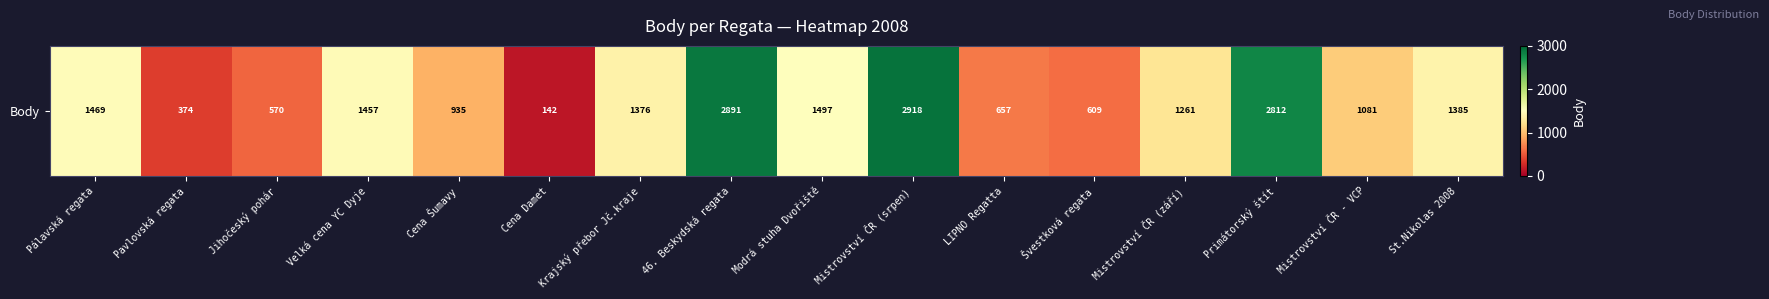

List the labels in order of value, largest first.

Mistrovství ČR (srpen), 46. Beskydská regata, Primátorský štít, Modrá stuha Dvořiště, Pálavská regata, Velká cena YC Dyje, St.Nikolas 2008, Krajský přebor Jč.kraje, Mistrovství ČR (září), Mistrovství ČR - VCP, Cena Šumavy, LIPNO Regatta, Švestková regata, Jihočeský pohár, Pavlovská regata, Cena Damet